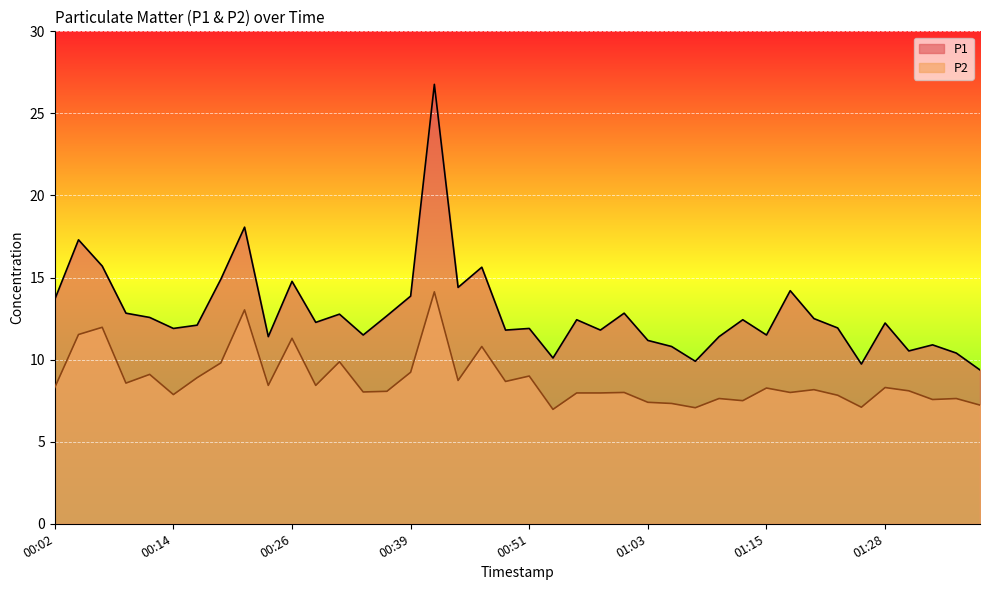

True or false: P2 and P1 intersect in this chart.

False